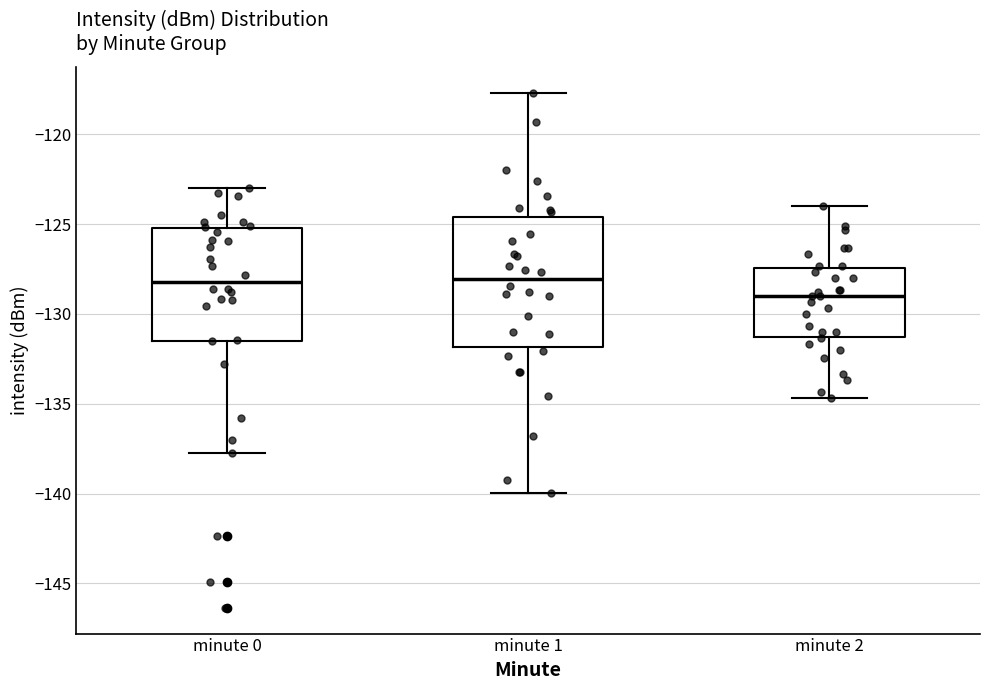

Comparing the boxes themselves (not the whiskers), which one is the tallest?

minute 1